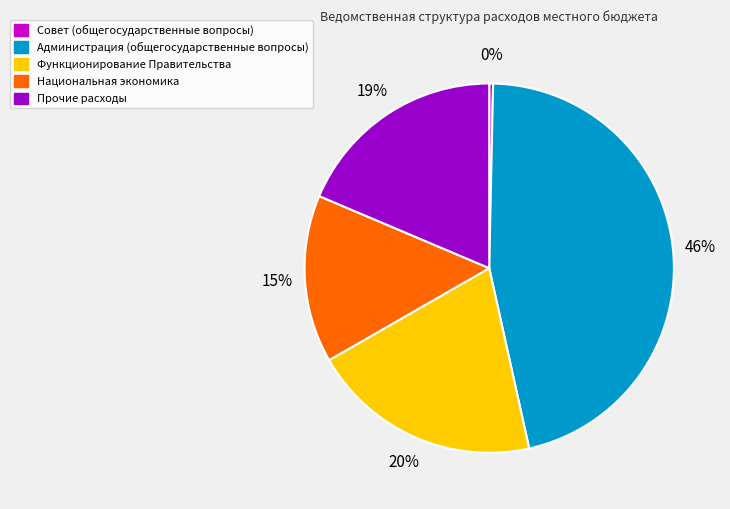

How many slices are in this pie chart?

5